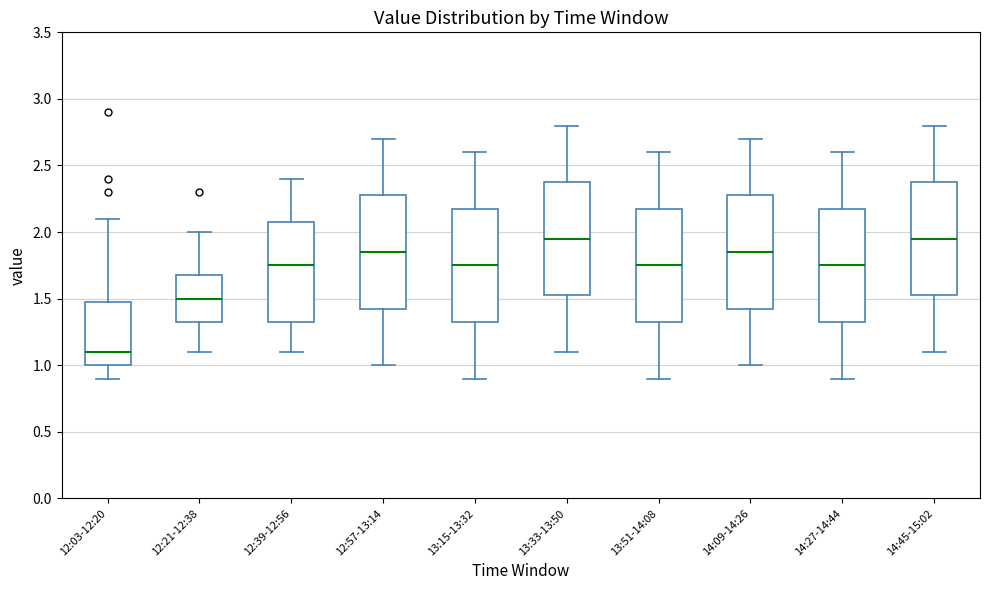

Where does the lower whisker of the box for 13:51-14:08 end on the y-axis? The values are not printed on the chart, so give them approximately, as read against the axis.

0.90